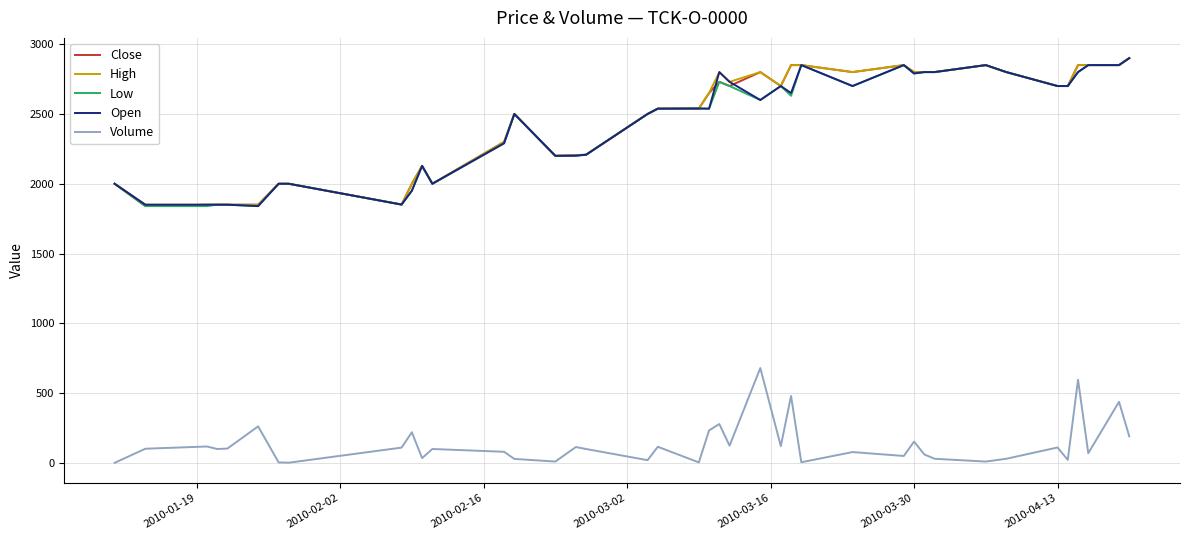

What is the minimum value for Open?

1840